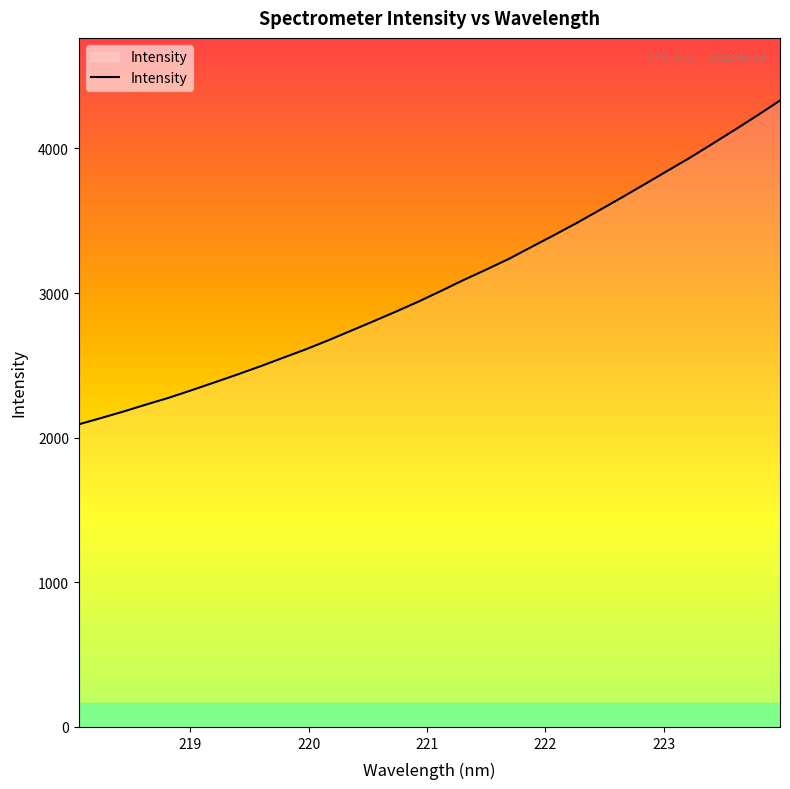

How many lines are shown in the chart?

1